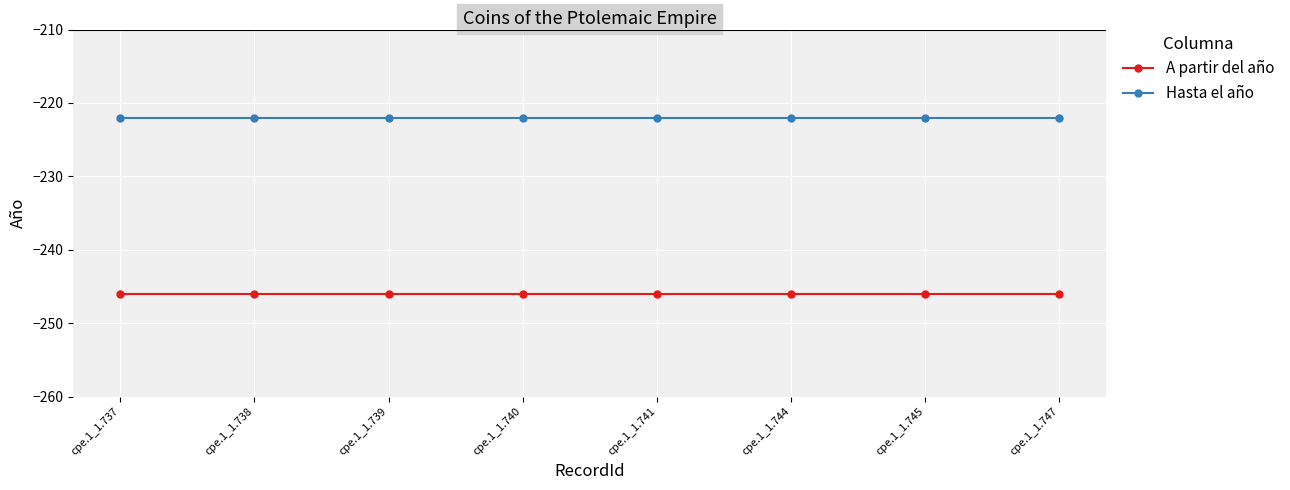

Reading left to right, extract all data points from this chart.

A partir del año: cpe.1_1.737=-246	cpe.1_1.738=-246	cpe.1_1.739=-246	cpe.1_1.740=-246	cpe.1_1.741=-246	cpe.1_1.744=-246	cpe.1_1.745=-246	cpe.1_1.747=-246
Hasta el año: cpe.1_1.737=-222	cpe.1_1.738=-222	cpe.1_1.739=-222	cpe.1_1.740=-222	cpe.1_1.741=-222	cpe.1_1.744=-222	cpe.1_1.745=-222	cpe.1_1.747=-222